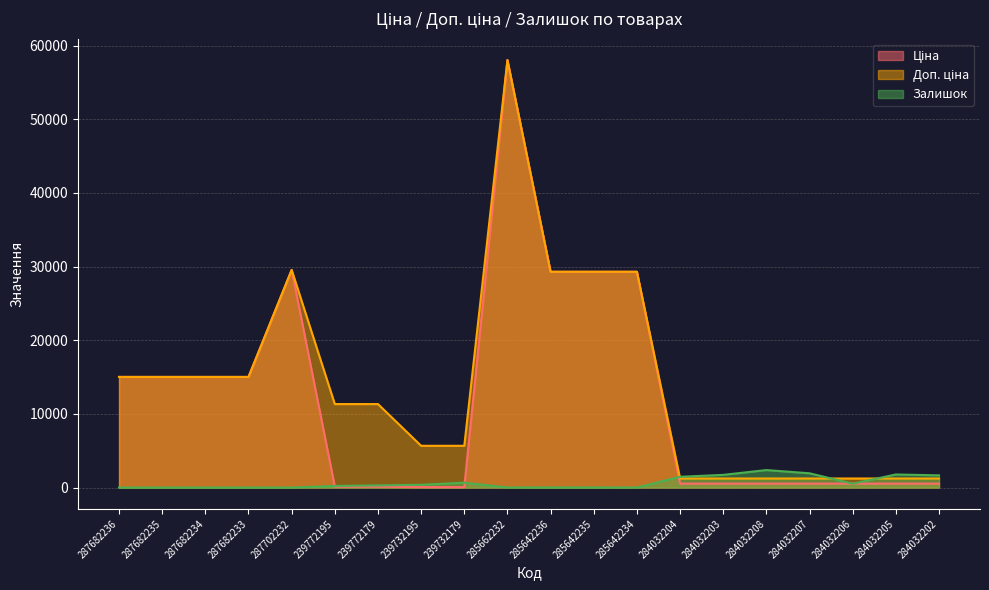

Which series has the largest total across all categories?

Доп. ціна